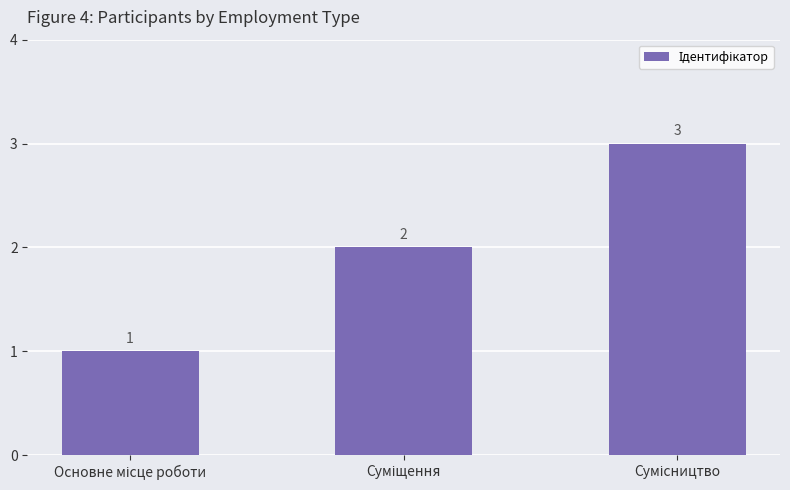

What is the value of the 2nd bar from the left?

2